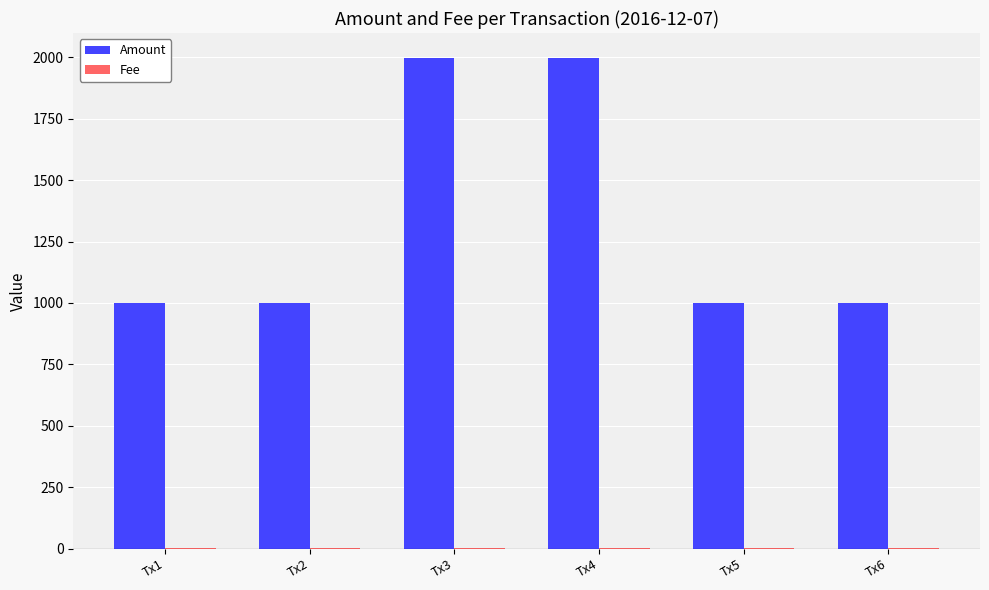

Which series has the largest total across all categories?

Amount